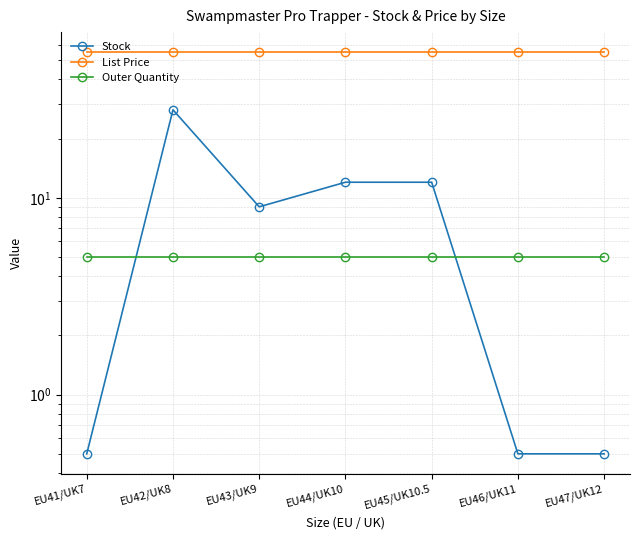

Between EU41/UK7 and EU46/UK11, which series saw the biggest shift?

Stock